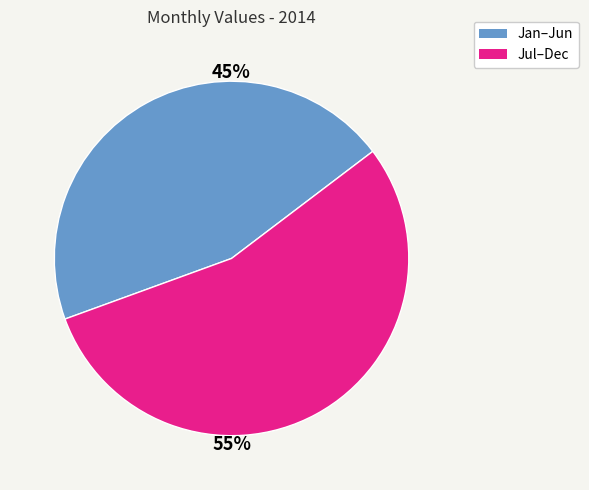

How many slices are in this pie chart?

2